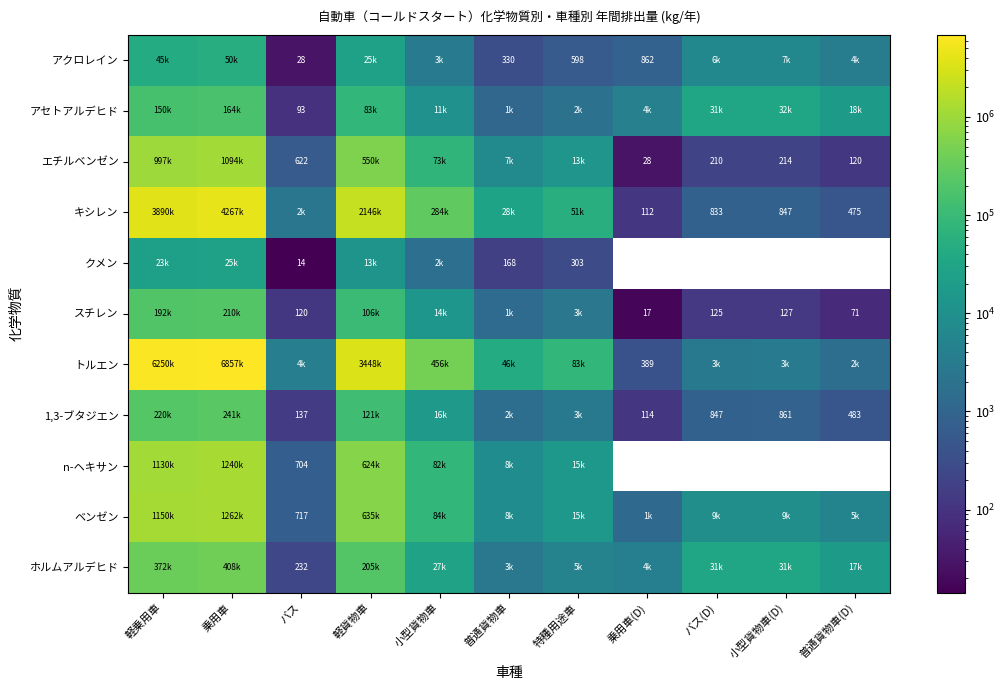

Is it true that キシレン equals 44871.7 at 普通貨物車?

False